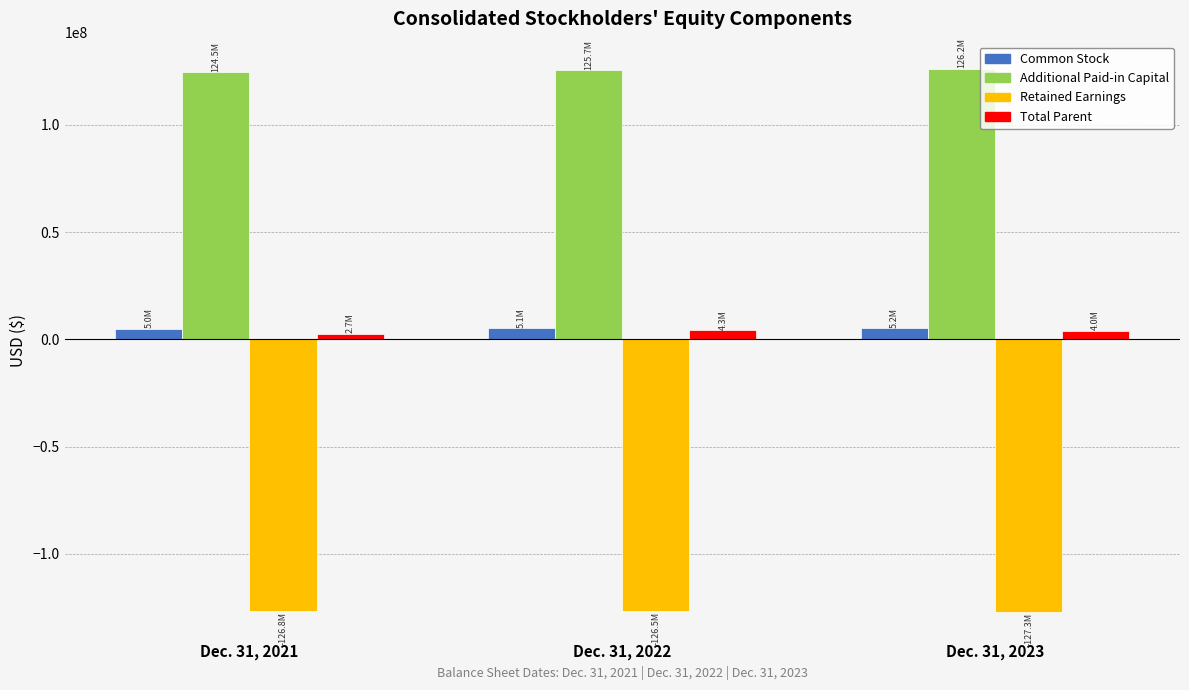

Does the chart contain stacked bars?

No